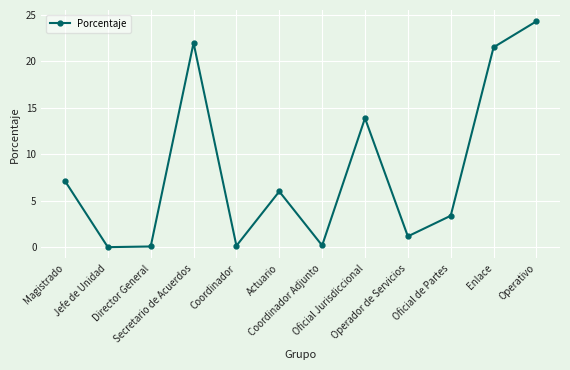

True or false: the data has more than 2 interior local peaks.

True